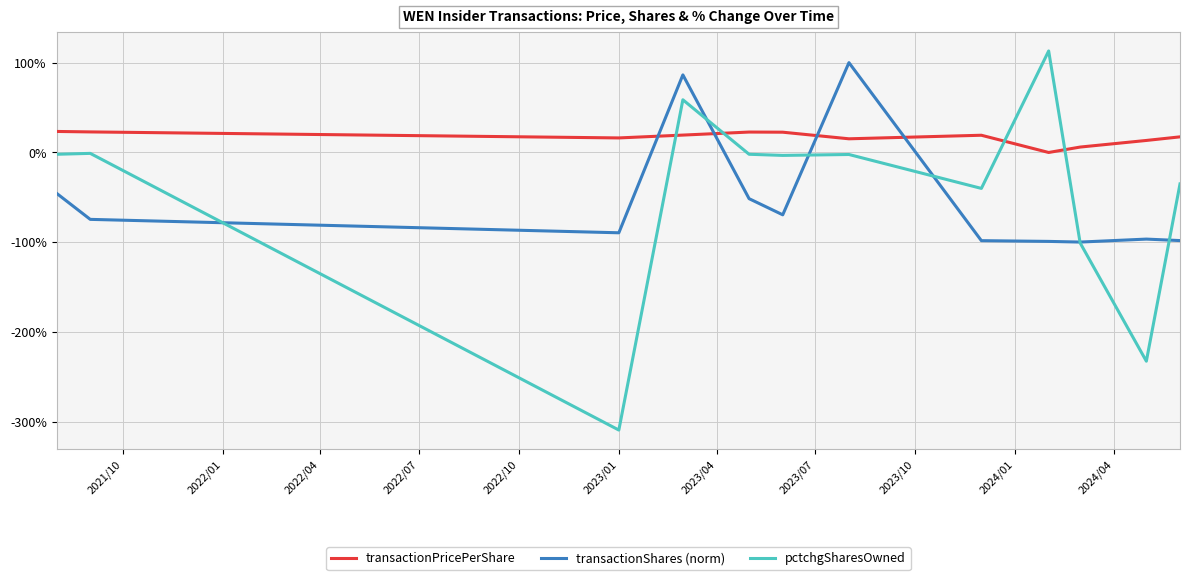

Which series ends up on top after the final intersection of transactionShares (norm) and pctchgSharesOwned?

pctchgSharesOwned